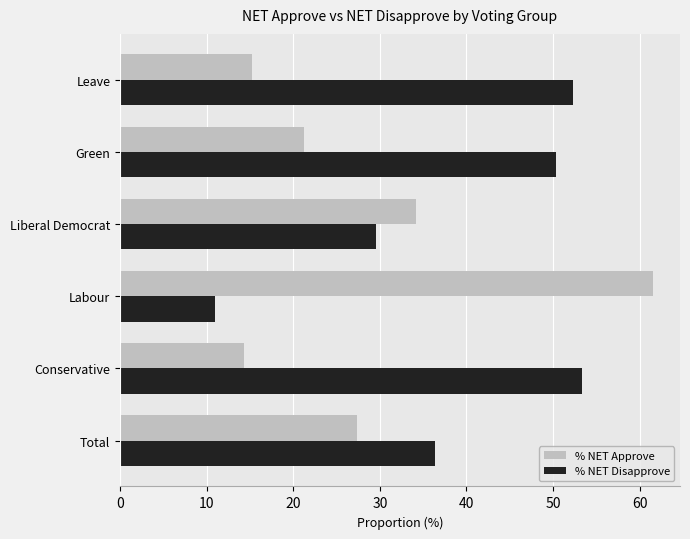

What is the average value of the % NET Disapprove series?

38.8